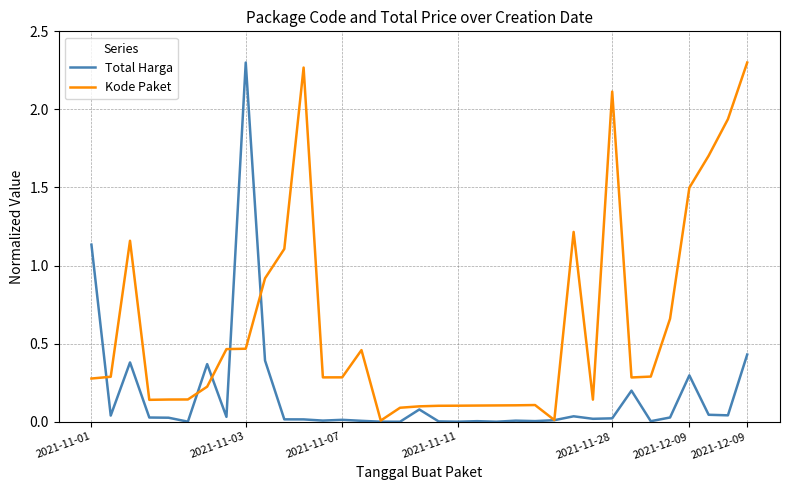

Which series has the largest total across all categories?

Kode Paket